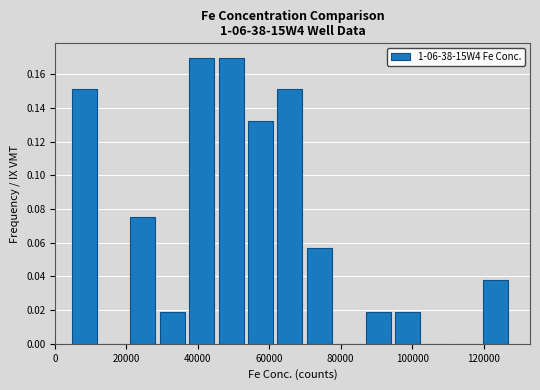

What is the height of the bar covering 62000 to 70000 on the x-axis? Neither the bar edges nor the heights are printed on the chart, so give them approximately, as read against the axes.

0.150